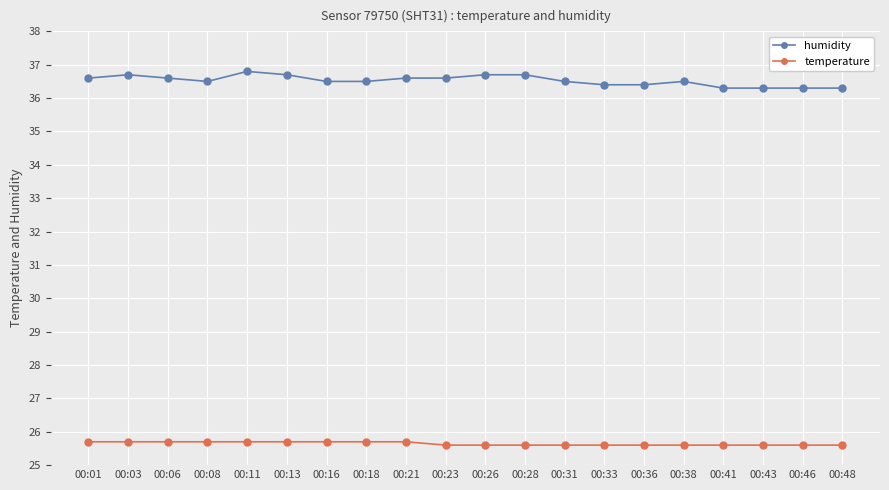

True or false: temperature and humidity intersect in this chart.

False